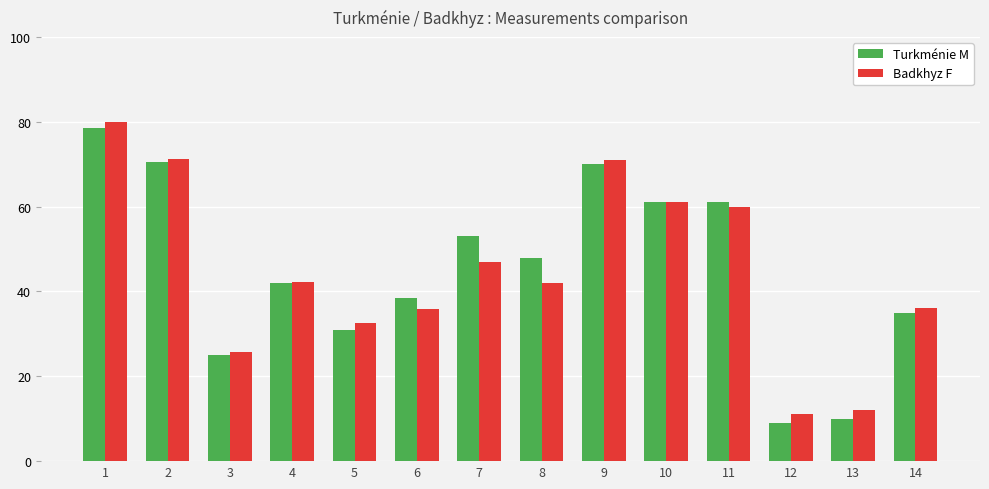

Are the bars grouped side by side (vs. stacked)?

Yes